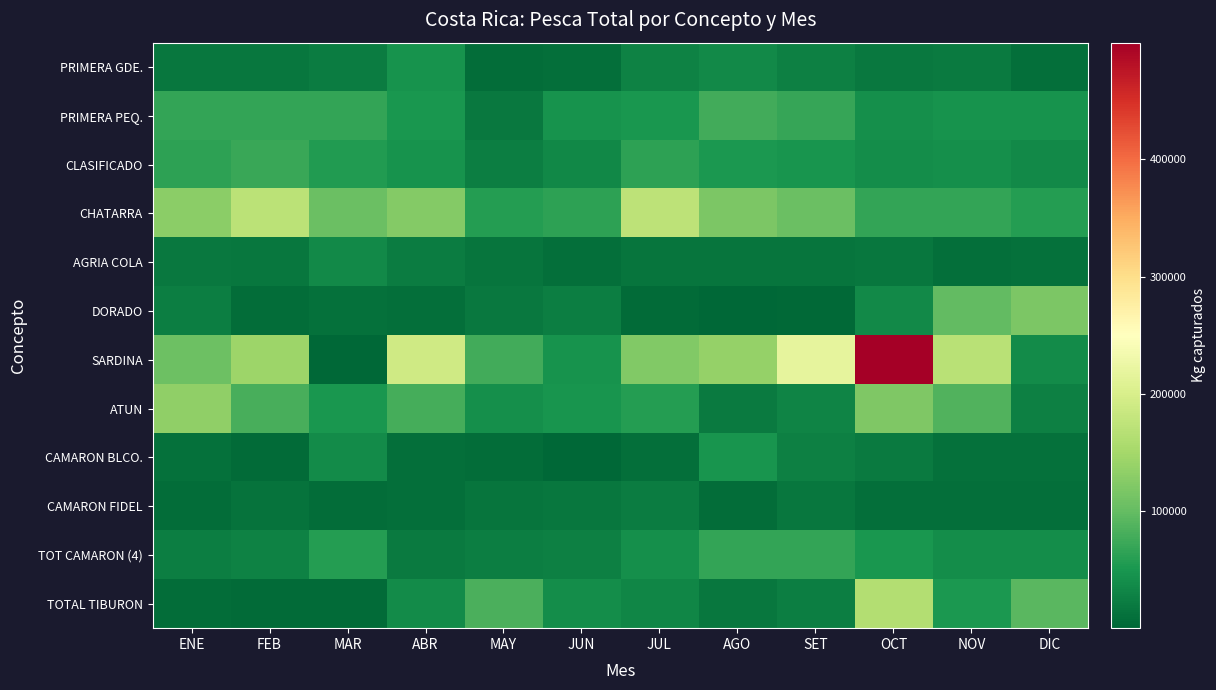

Rank the series at MAY from highest to lowest value.

TOTAL TIBURON, SARDINA, CHATARRA, ATUN, TOT CAMARON (4), CLASIFICADO, DORADO, PRIMERA PEQ., AGRIA COLA, CAMARON FIDEL, CAMARON BLCO., PRIMERA GDE.